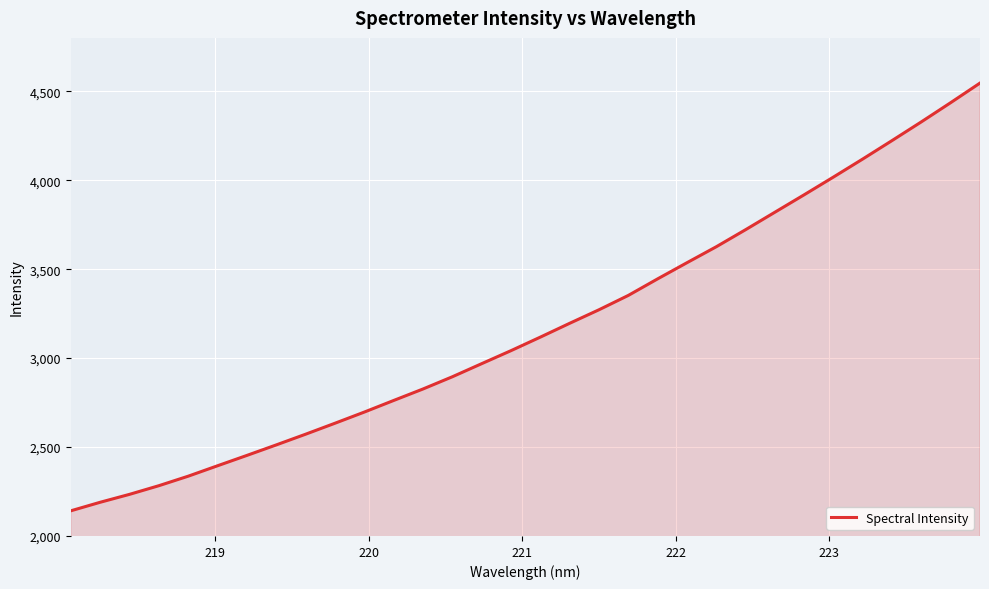

What is the minimum value shown in the chart?

2141.4